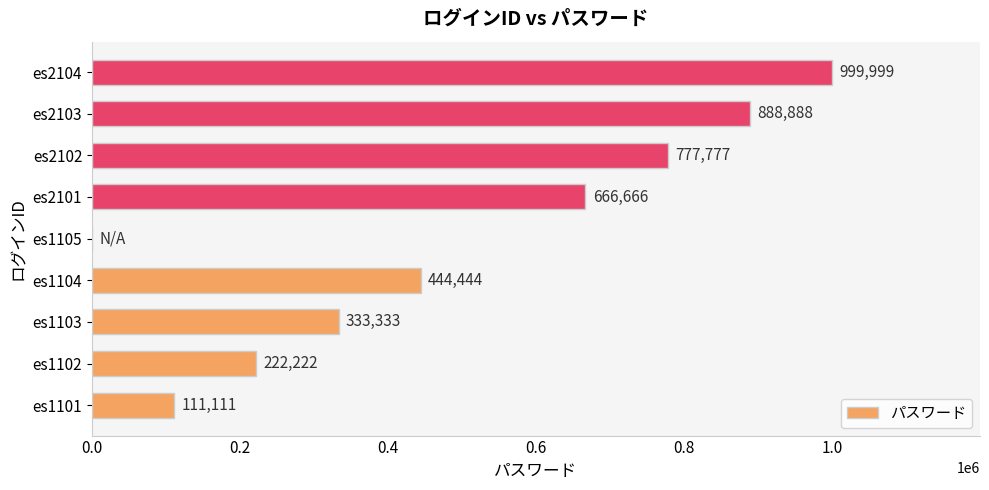

Reading bottom to top, transcribe all the data shown in this chart.

es1101=111111	es1102=222222	es1103=333333	es1104=444444	es1105=0	es2101=666666	es2102=777777	es2103=888888	es2104=999999